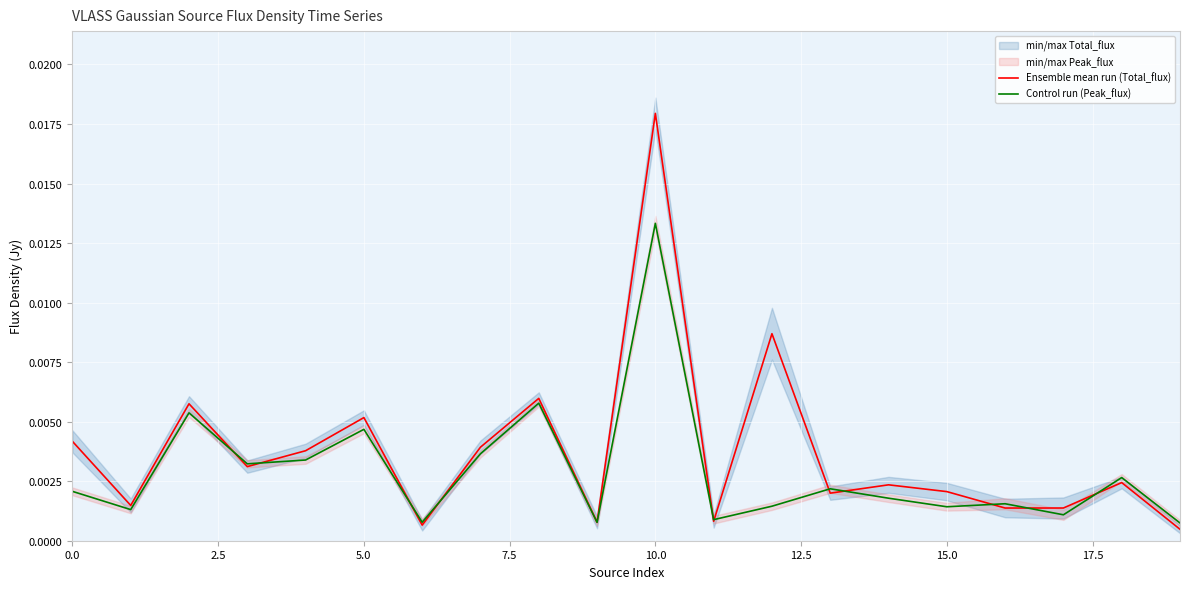

What position from the left is 15.0?

7